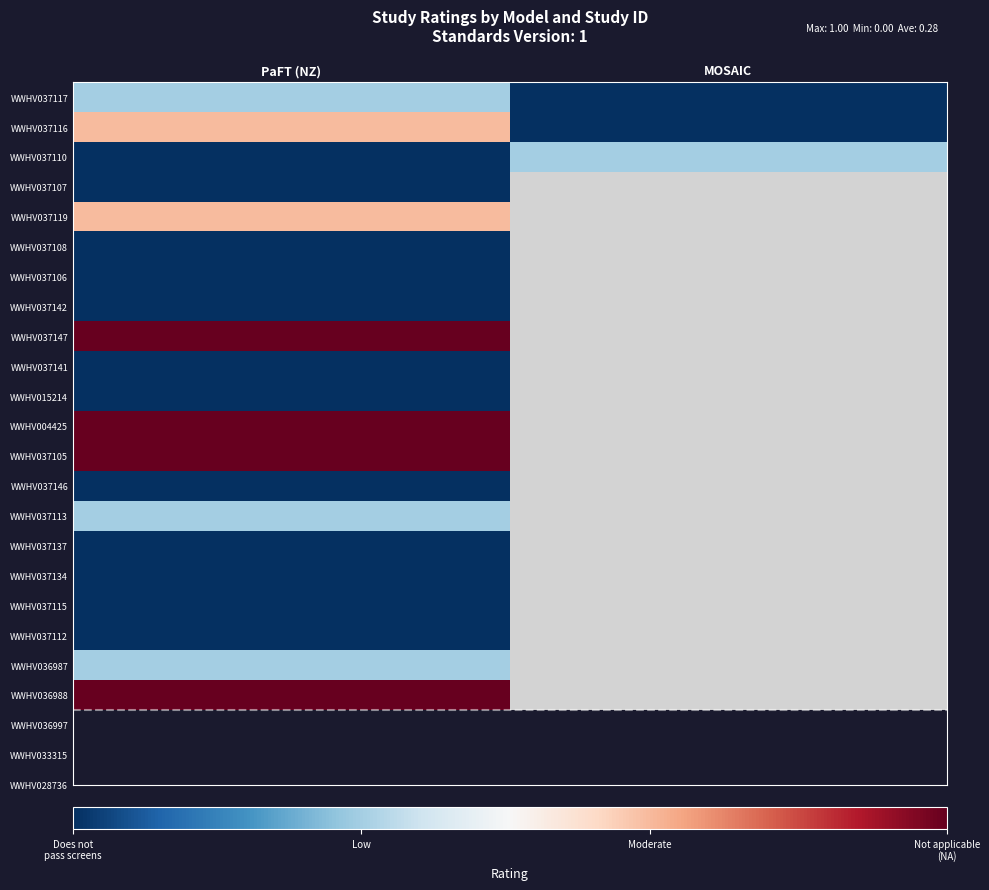

How many series are shown in this chart?

21